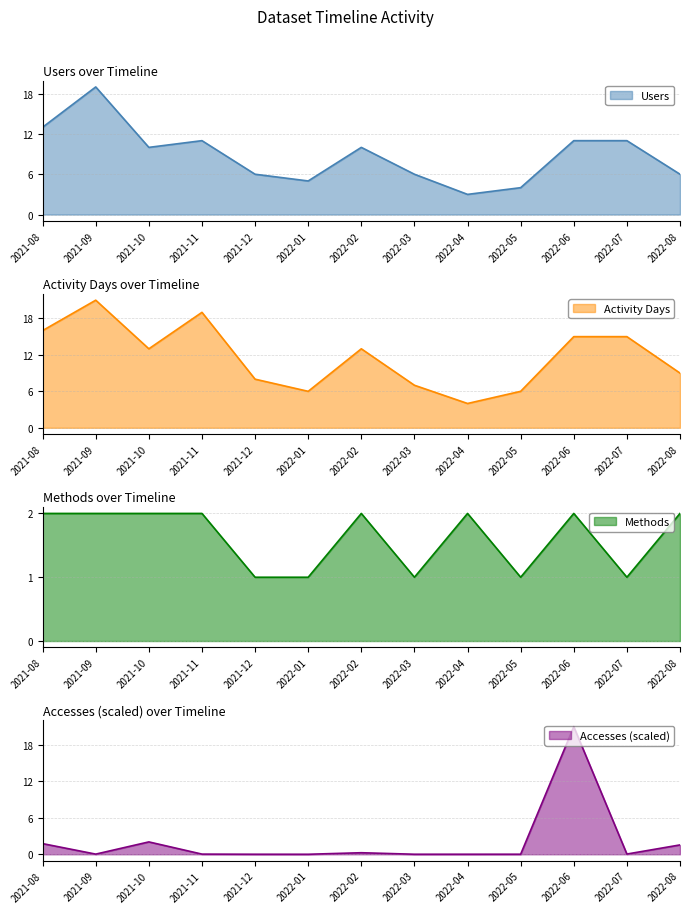

What is the maximum value for Users?

19